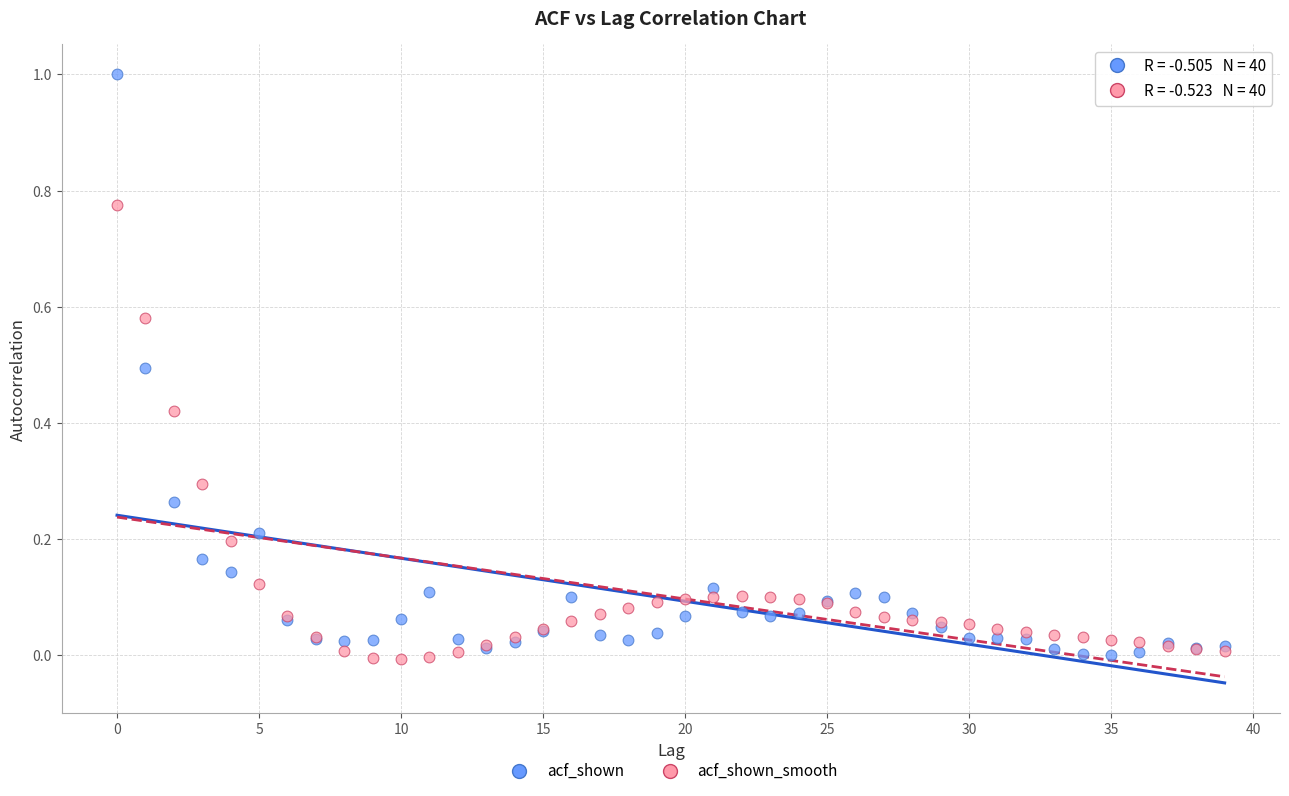

What are all the series names shown in the legend?

acf_shown, acf_shown_smooth